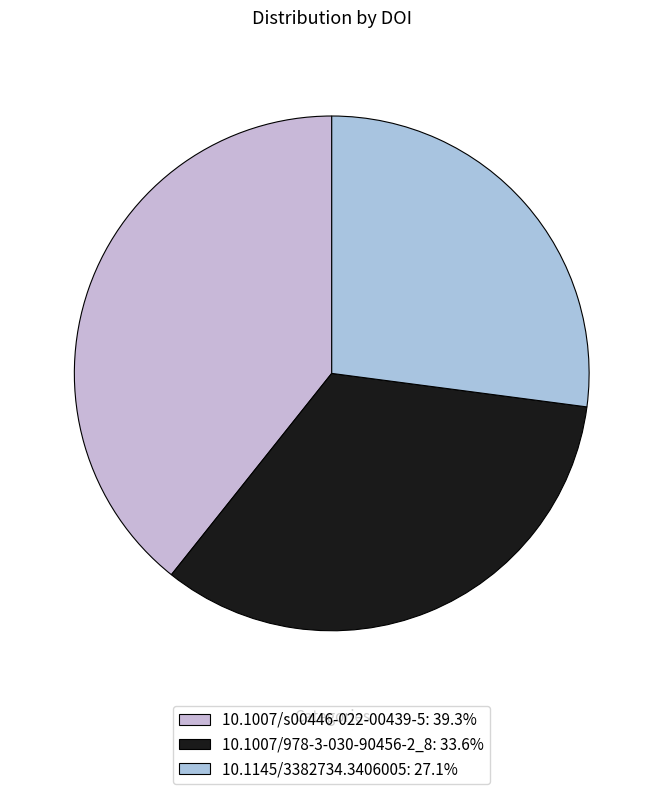

To the nearest percent, what is the average slice percentage?

33%